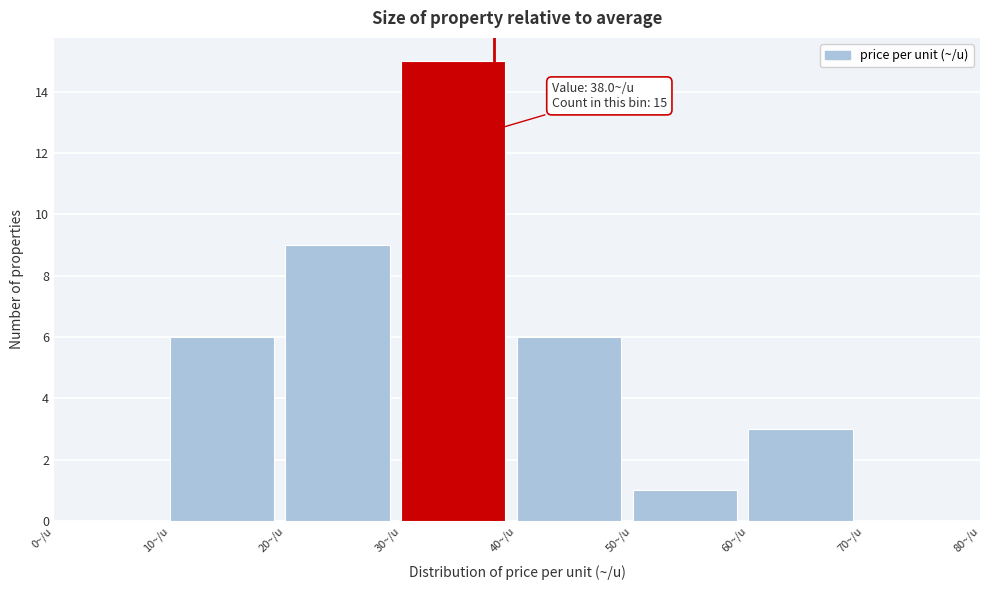

Which range on the x-axis has the tallest bar?

30 to 40